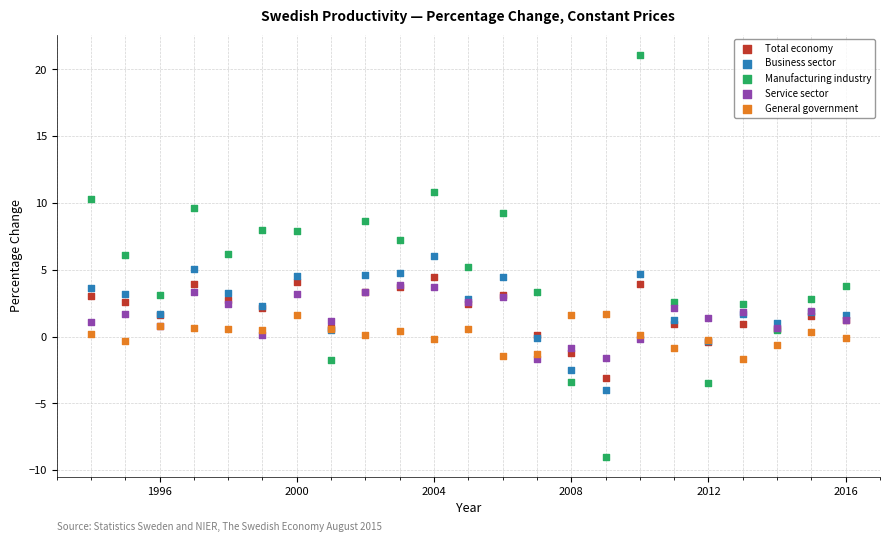

Which series has the widest spread of Y values?

Manufacturing industry